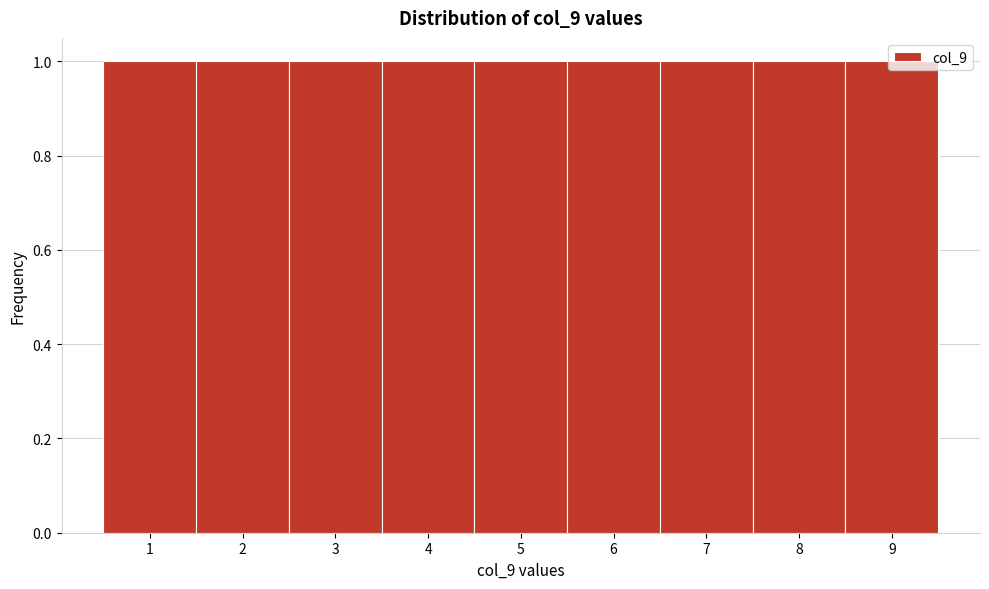

Reading left to right, transcribe this chart: for each bar, give the range it covers on the x-axis and its height. The values are not printed on the chart, so give them approximately, as read against the axis.

0.5 to 1.5: 1
1.5 to 2.5: 1
2.5 to 3.5: 1
3.5 to 4.5: 1
4.5 to 5.5: 1
5.5 to 6.5: 1
6.5 to 7.5: 1
7.5 to 8.5: 1
8.5 to 9.5: 1